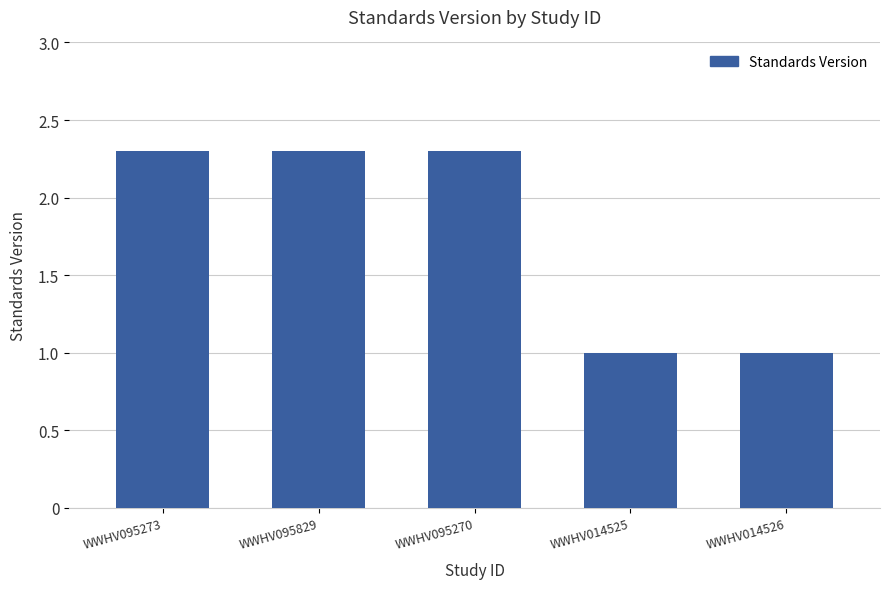

What is the minimum value shown in the chart?

1.0